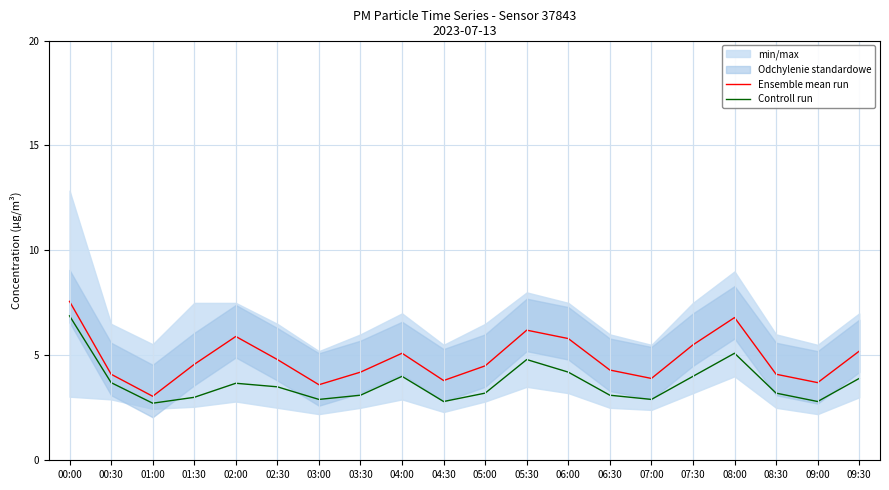

Rank the series at 02:00 from lowest to highest value.

Controll run, Ensemble mean run